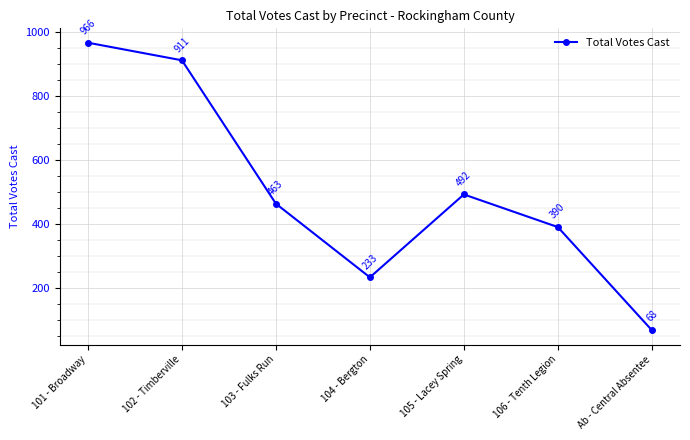

What is the label of the 4th point from the left?

104 - Bergton